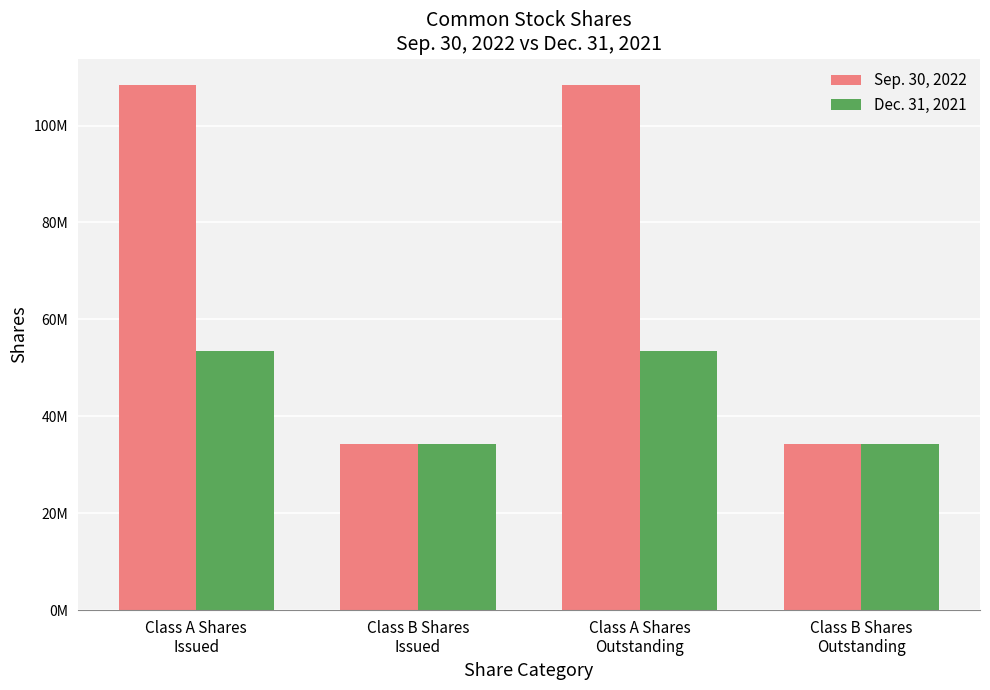

What is the spread (max minus min) of values at Class B Shares
Outstanding?

82891